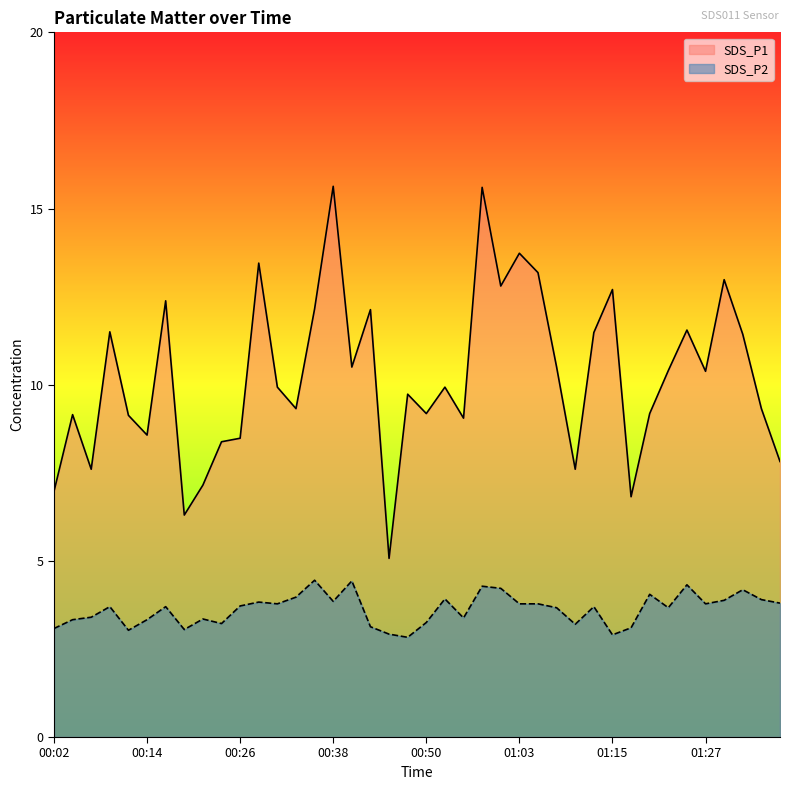

What is the difference between the highest and lowest values at 01:25?

7.2